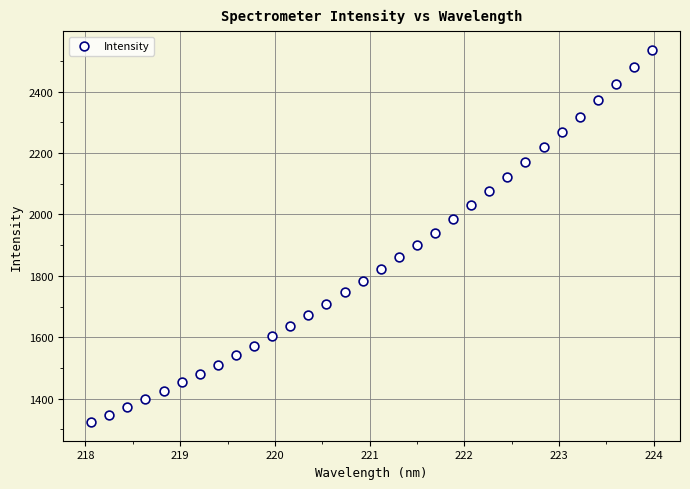

What is the range of X values (max minus min)?

5.9